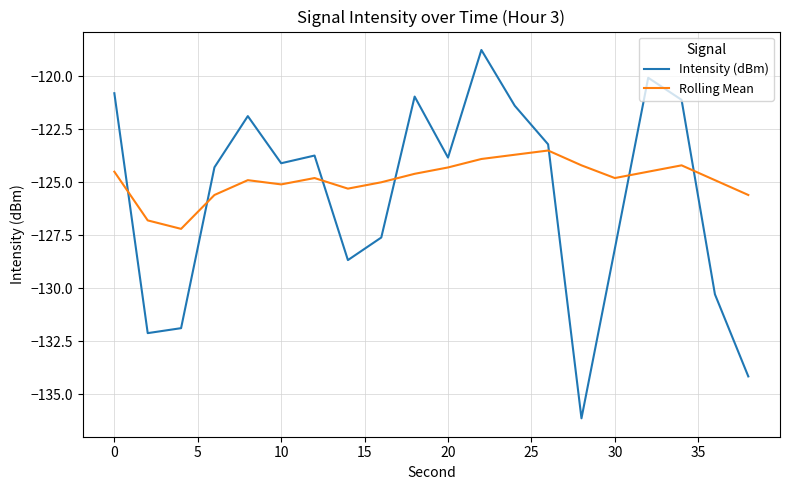

Rank the series by their maximum value, from lowest to highest.

Rolling Mean, Intensity (dBm)